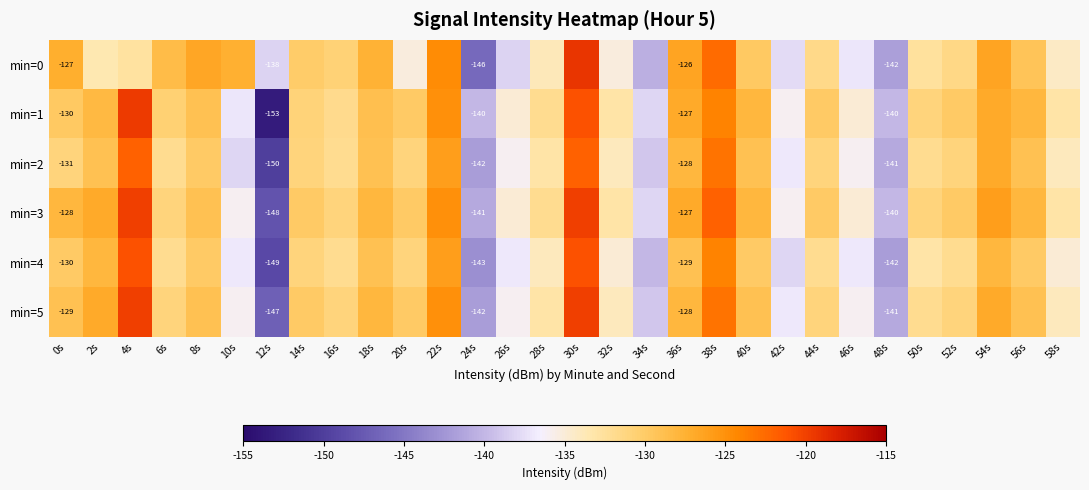

How many values in the min=3 series are below -130?

14